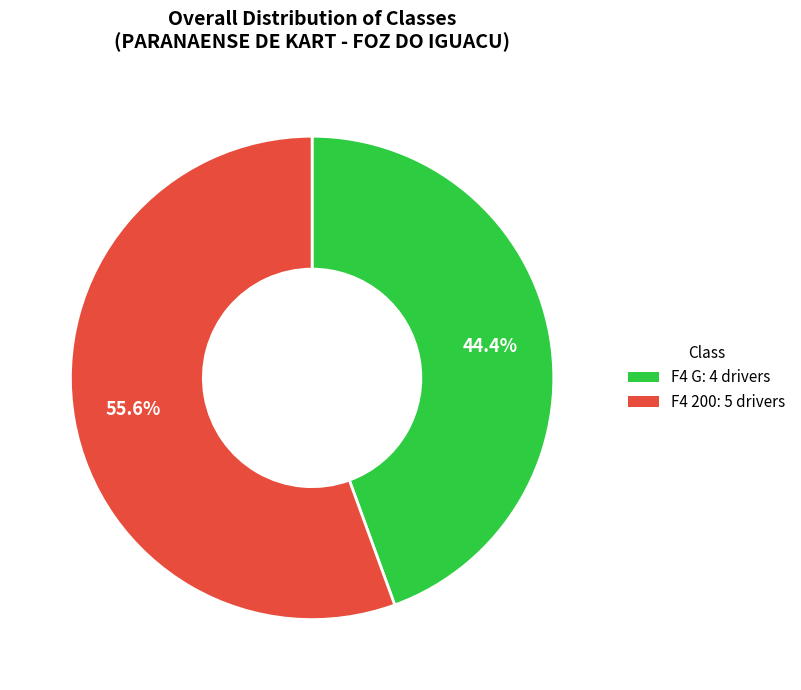

True or false: F4 200 accounts for 64% of the total.

False